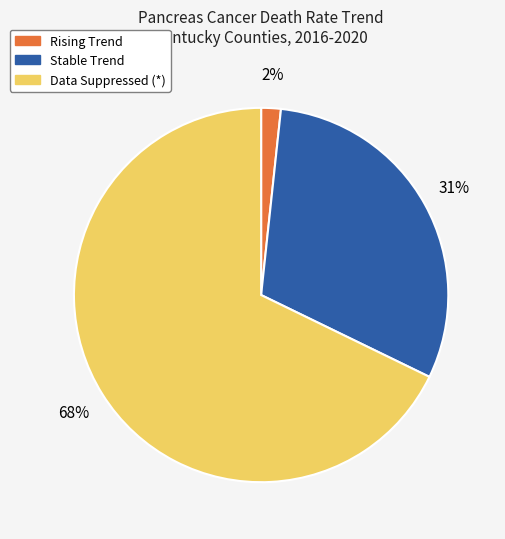

To the nearest percent, what is the average slice percentage?

33%